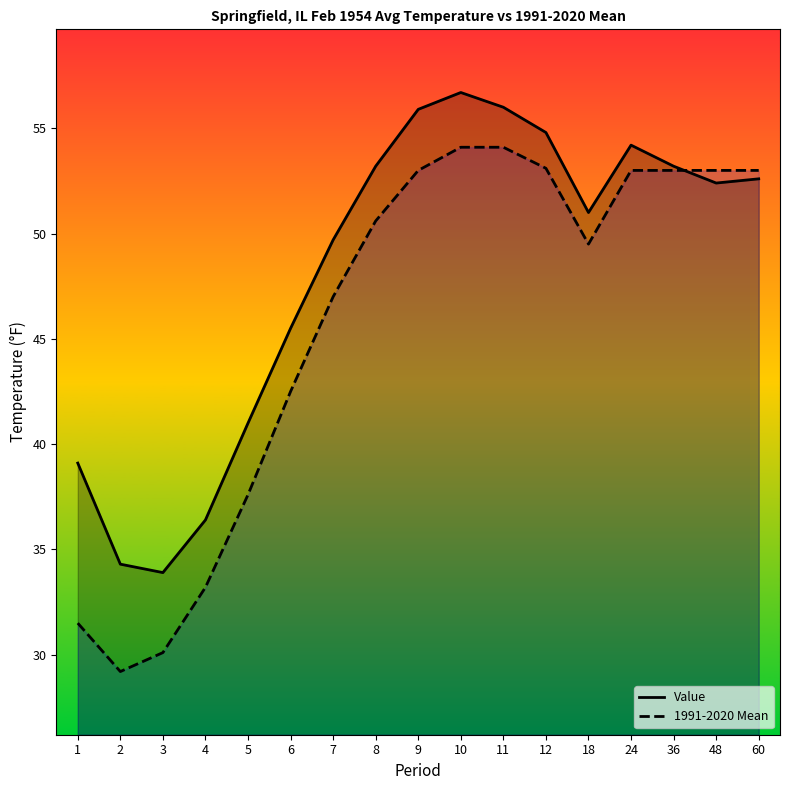

How many values in the 1991-2020 Mean series are below 50?

8